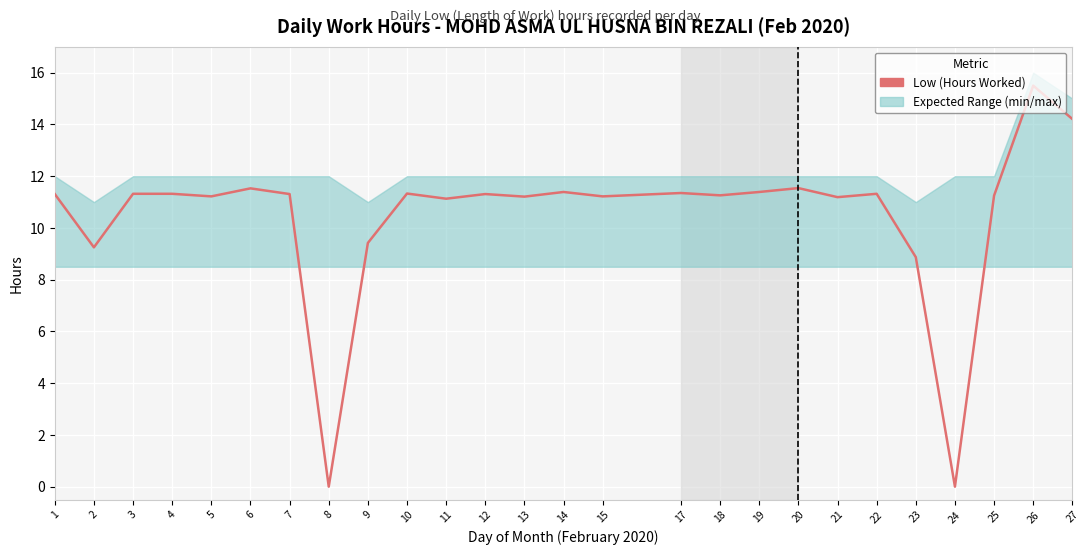

Reading left to right, what are all the values shown in this chart?

1=11.3	2=9.2	3=11.3	4=11.3	5=11.2	6=11.5	7=11.3	8=0.0	9=9.4	10=11.3	11=11.1	12=11.3	13=11.2	14=11.4	15=11.2	17=11.3	18=11.3	19=11.4	20=11.5	21=11.2	22=11.3	23=8.9	24=0.0	25=11.2	26=15.5	27=14.2